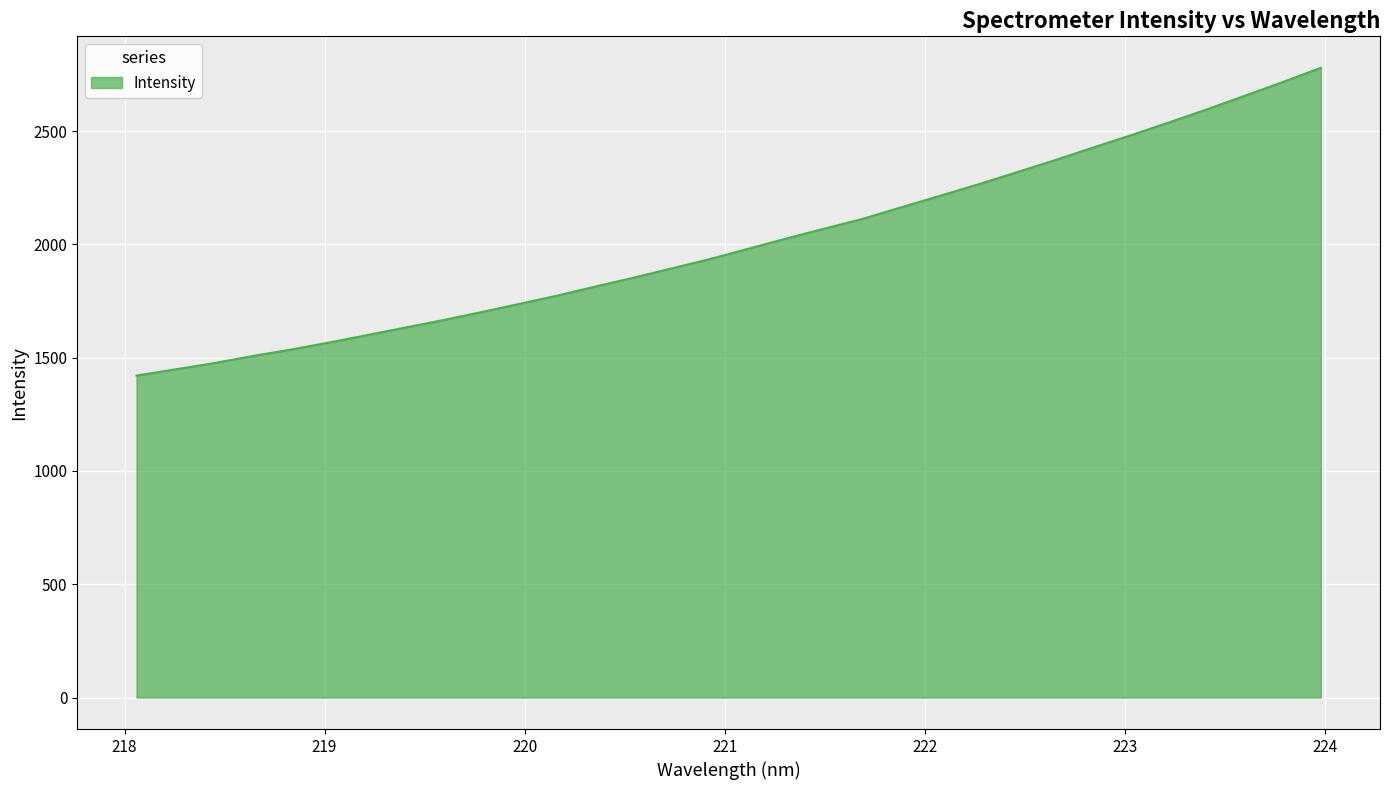

What is the difference between the maximum and minimum values?

1358.0